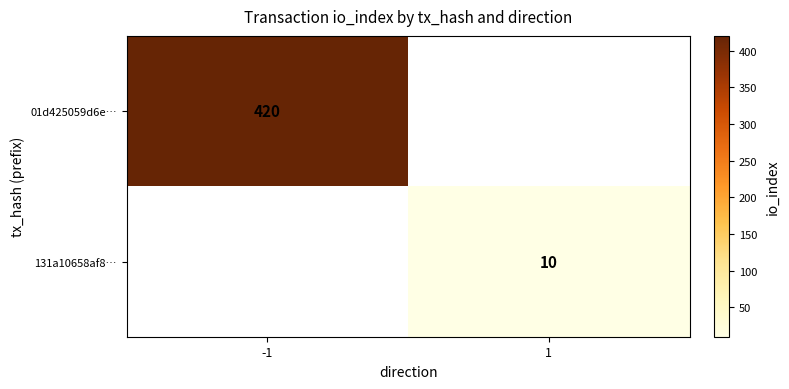

Is it true that 131a10658af8… equals 14 at 1?

False